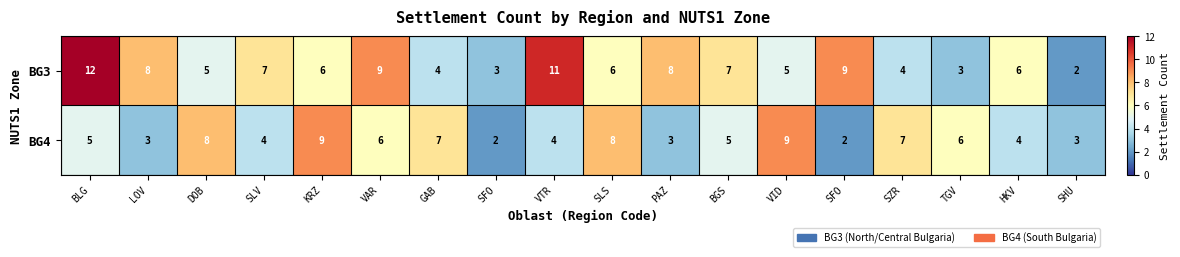

Between SFO and VTR, which series saw the biggest shift?

BG3